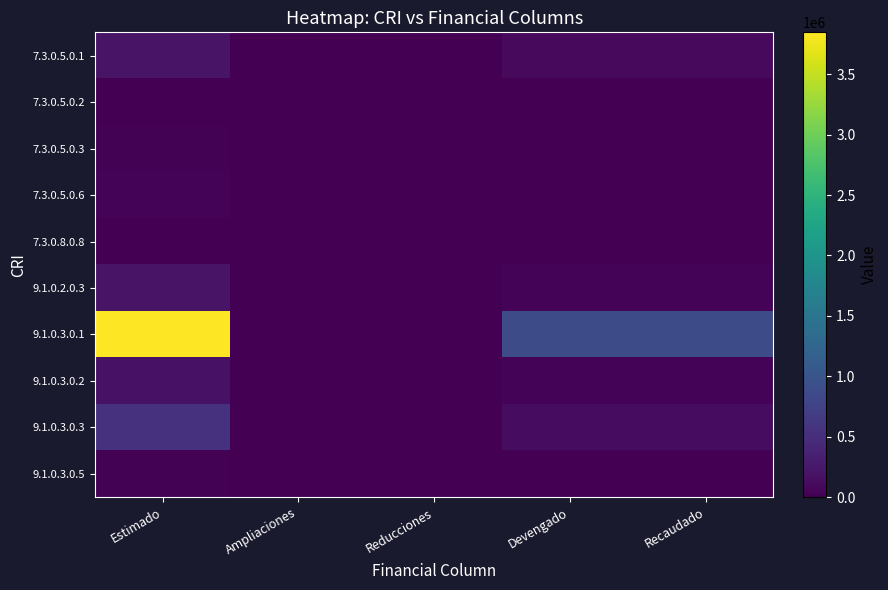

How many series are shown in this chart?

10